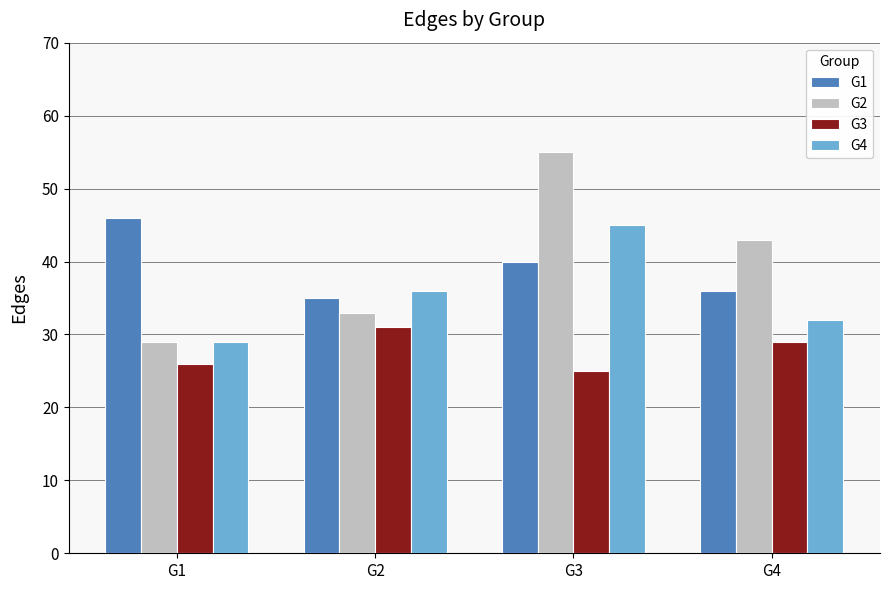

At how many categories does at least one series exceed 39?

3